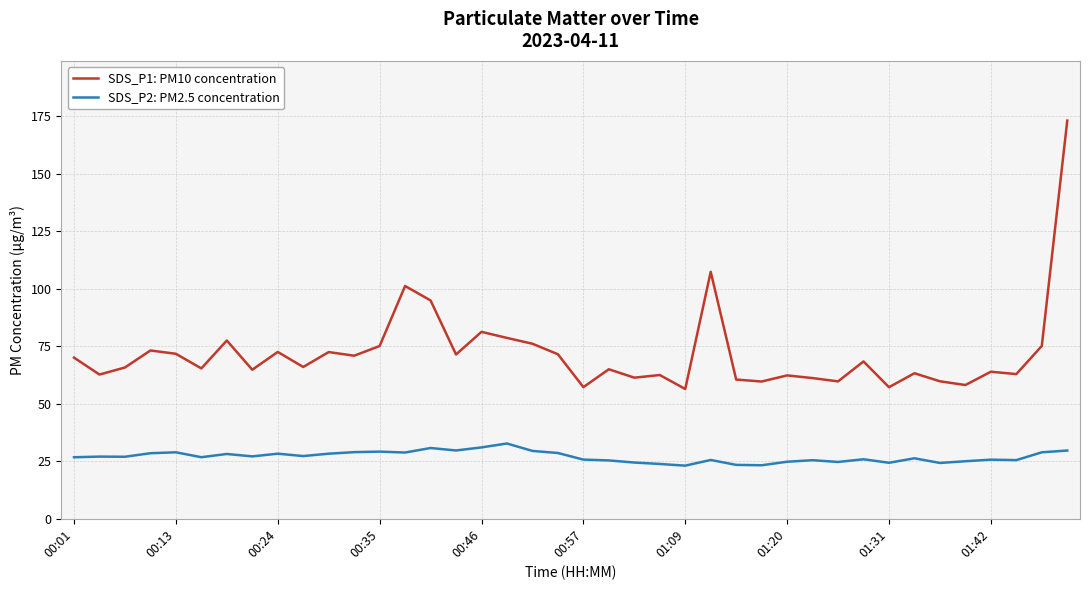

True or false: SDS_P2: PM2.5 concentration and SDS_P1: PM10 concentration cross at least once.

False